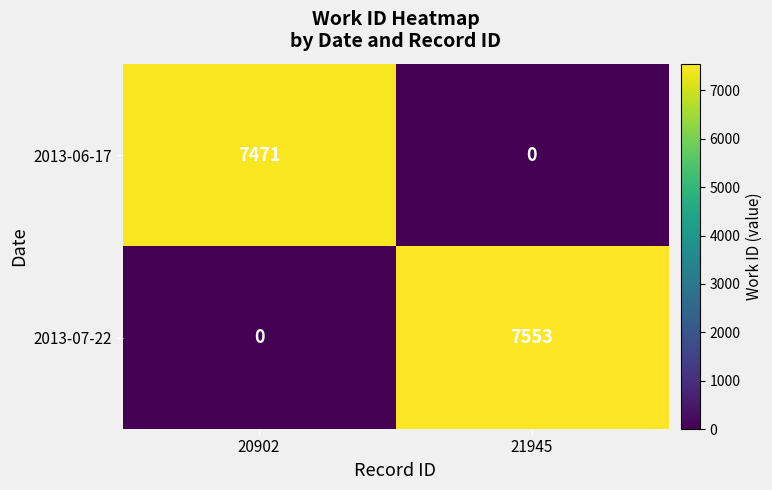

What is the spread (max minus min) of values at 21945?

7553